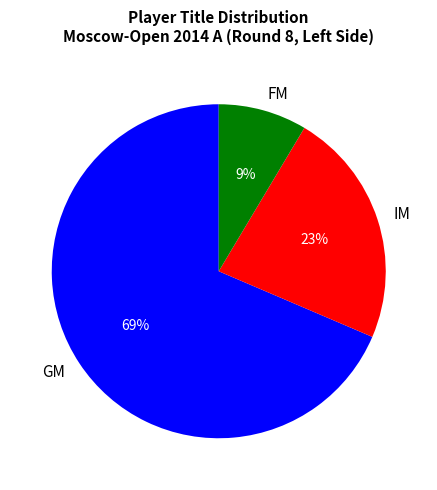

True or false: IM accounts for 23% of the total.

True